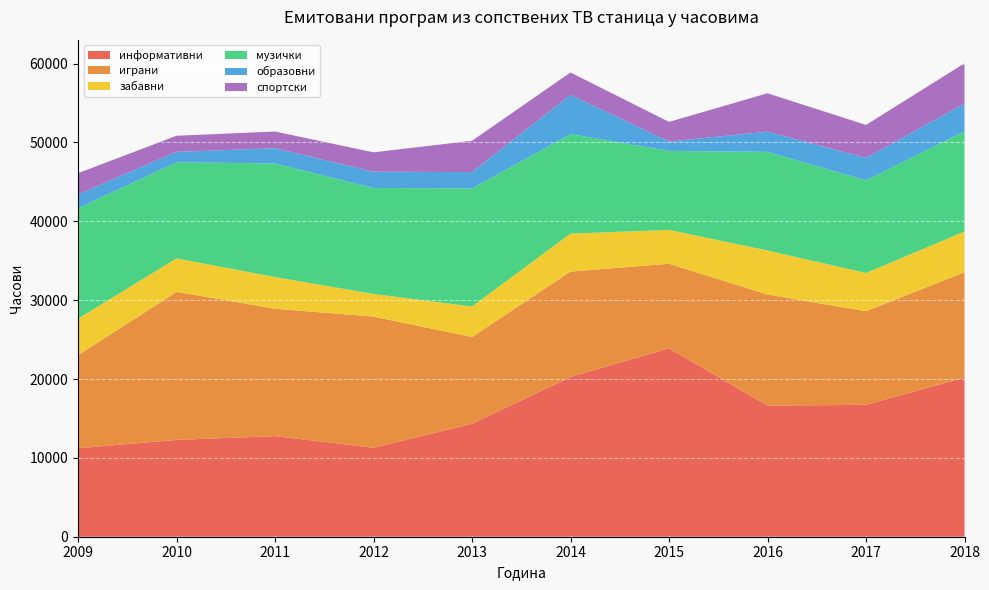

Reading right to left, transcribe all the data shown in this chart.

информативни: 2018=20176	2017=16729	2016=16626	2015=23895	2014=20258	2013=14317	2012=11284	2011=12763	2010=12280	2009=11219
играни: 2018=13366	2017=11874	2016=14089	2015=10723	2014=13370	2013=11011	2012=16631	2011=16155	2010=18774	2009=11789
забавни: 2018=5172	2017=4843	2016=5588	2015=4294	2014=4812	2013=3871	2012=2871	2011=4015	2010=4249	2009=4643
музички: 2018=12715	2017=11751	2016=12504	2015=10021	2014=12622	2013=14971	2012=13443	2011=14404	2010=12186	2009=14005
образовни: 2018=3500	2017=2849	2016=2565	2015=1184	2014=4983	2013=2076	2012=2064	2011=1937	2010=1322	2009=1767
спортски: 2018=5107	2017=4179	2016=4866	2015=2493	2014=2832	2013=3970	2012=2455	2011=2115	2010=2041	2009=2683